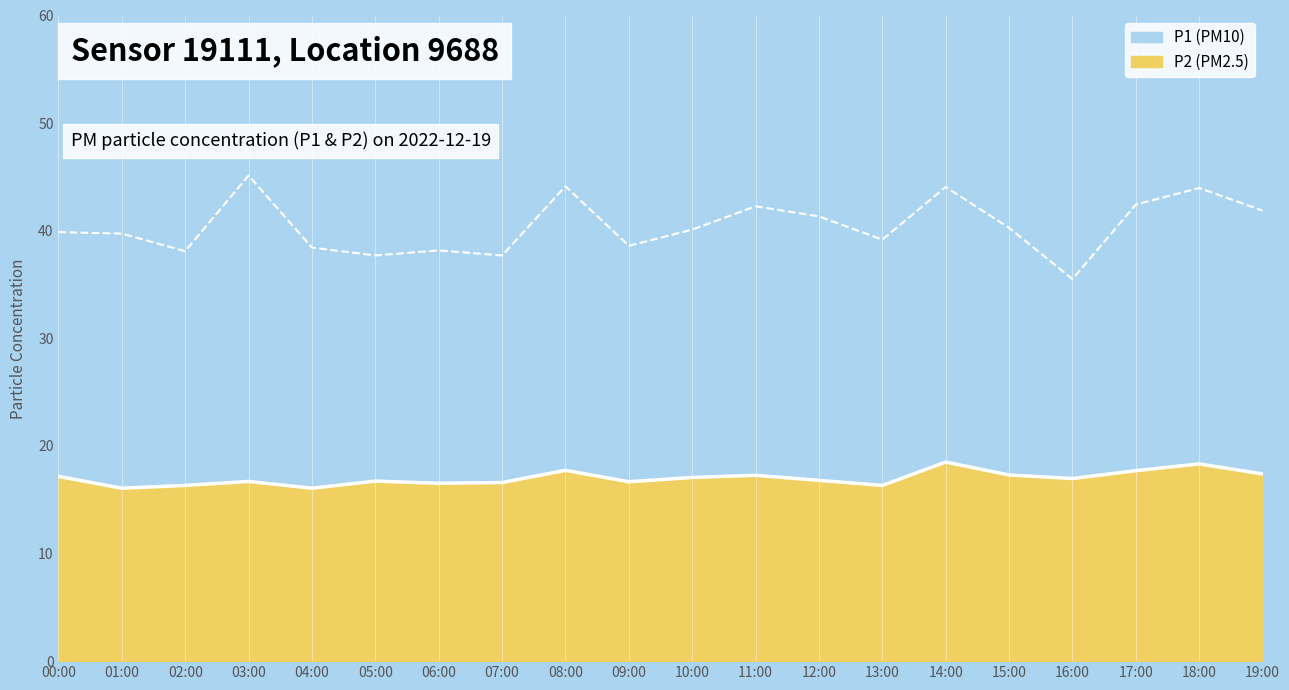

At which category is the sum across all series the highest?

14:00